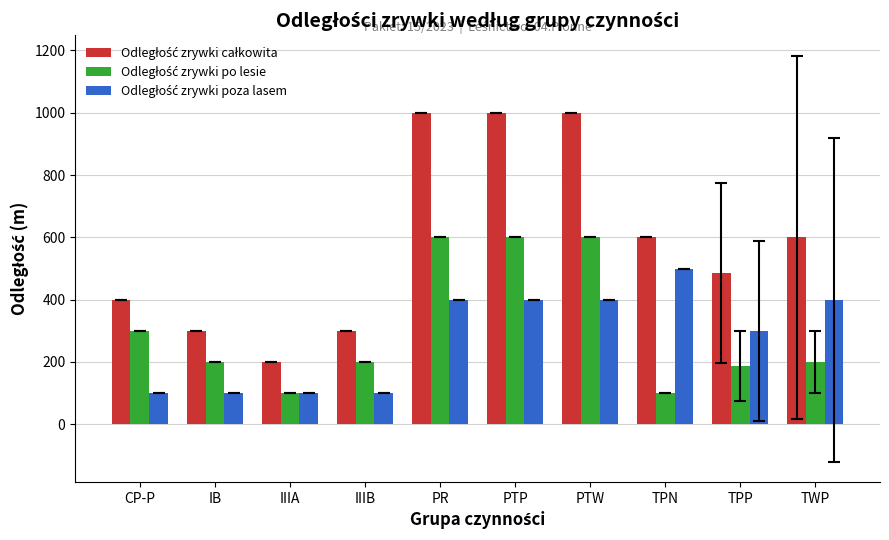

How many groups of bars are there?

10